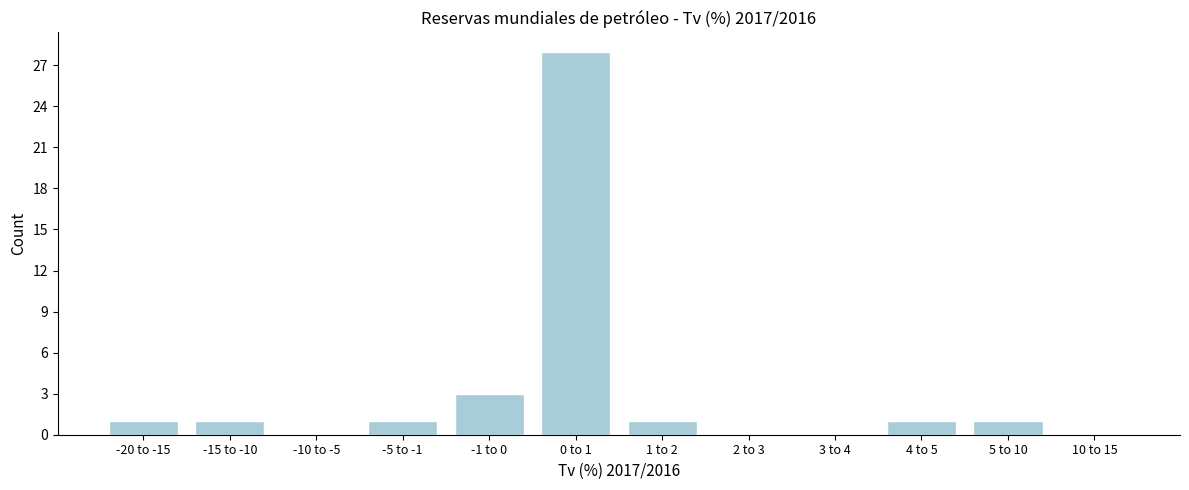

Reading right to left, extract all data points from this chart.

10 to 15=0	5 to 10=1	4 to 5=1	3 to 4=0	2 to 3=0	1 to 2=1	0 to 1=28	-1 to 0=3	-5 to -1=1	-10 to -5=0	-15 to -10=1	-20 to -15=1